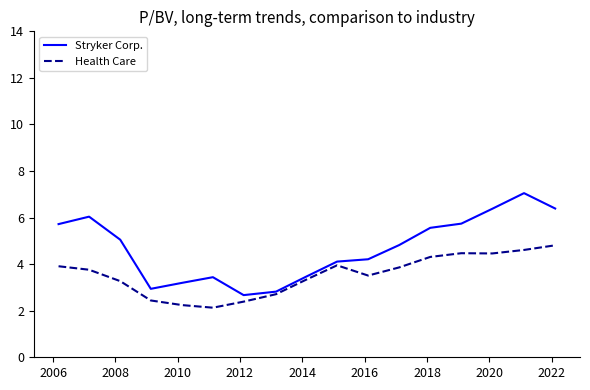

Rank the series by their maximum value, from lowest to highest.

Health Care, Stryker Corp.